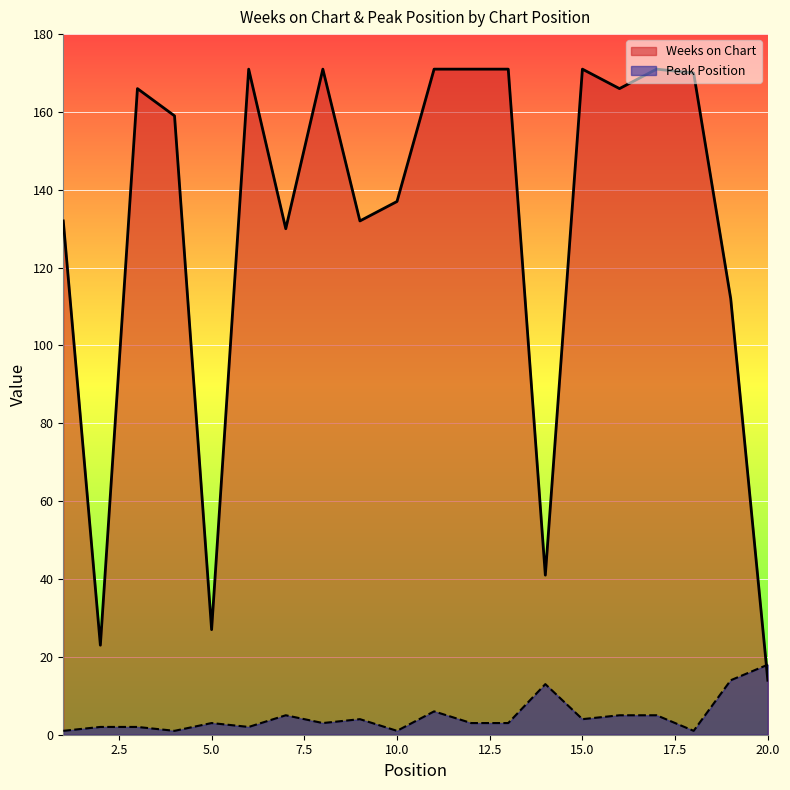

Which series changed the most between 6 and 7?

Weeks on Chart